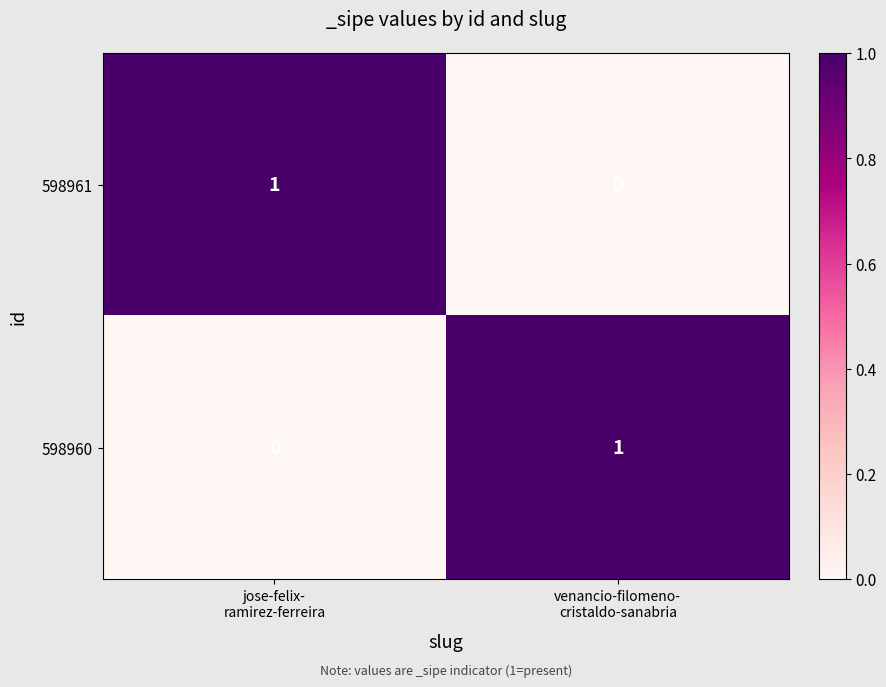

Reading left to right, list all the values displayed in this chart.

598961: 1	0
598960: 0	1